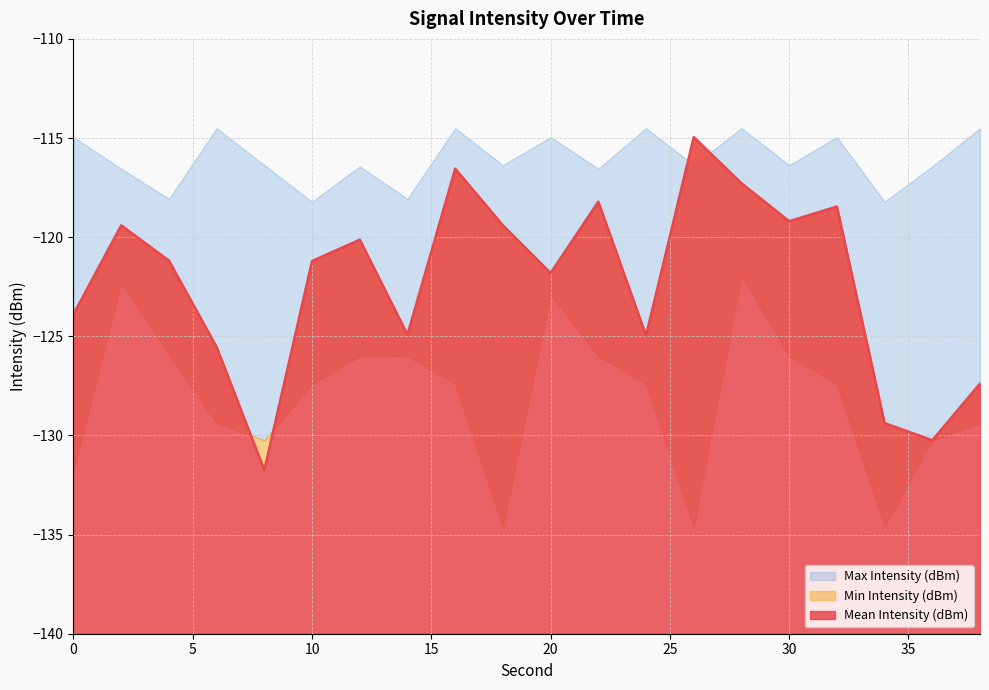

What is the difference between the maximum and second lowest values in the Mean Intensity (dBm) series?

15.3